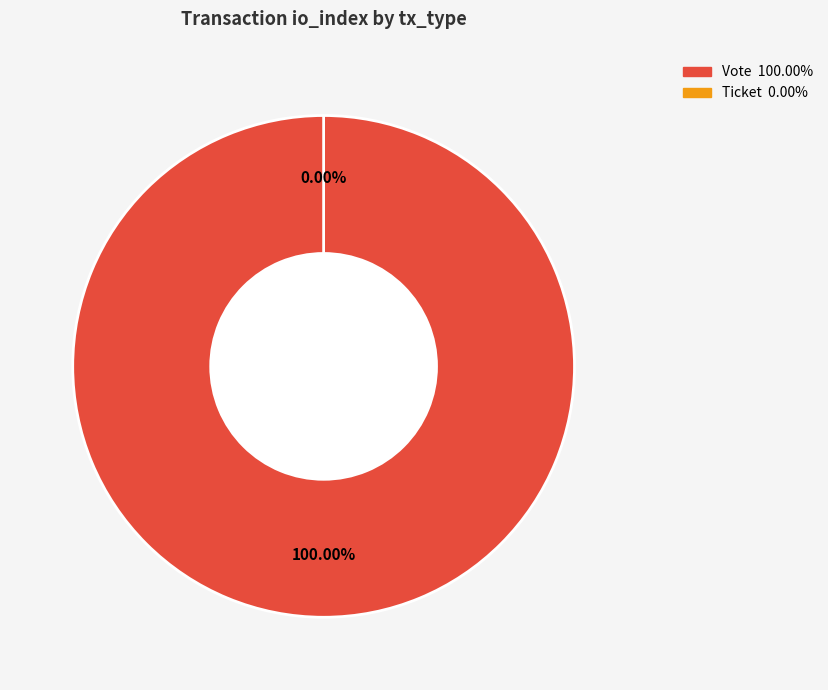

Between Vote and Ticket, which is larger?

Vote